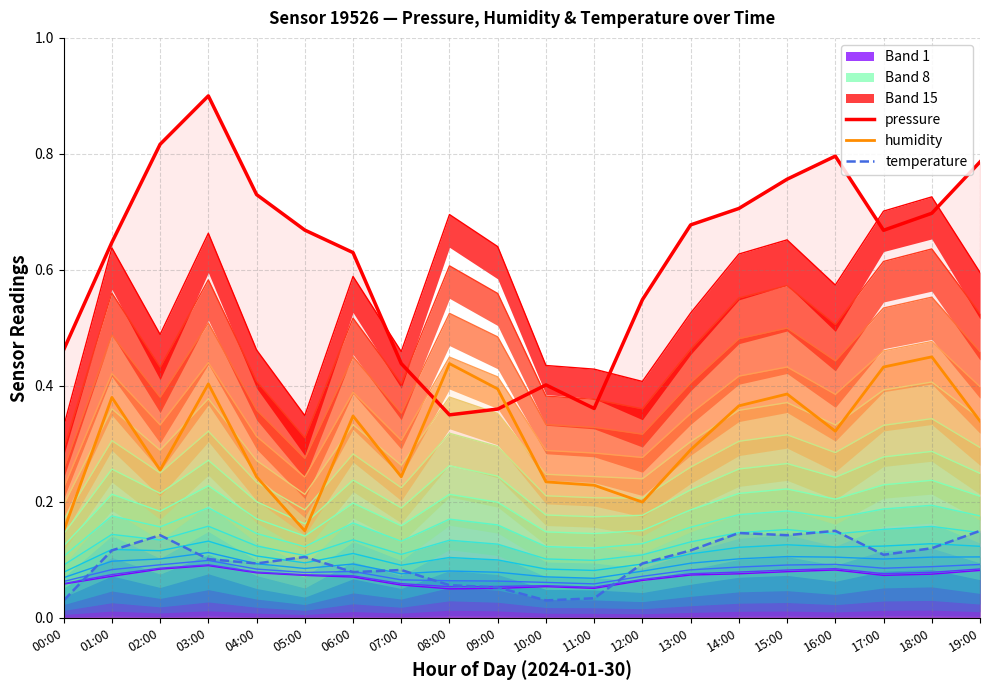

How many data points does each series have?

20